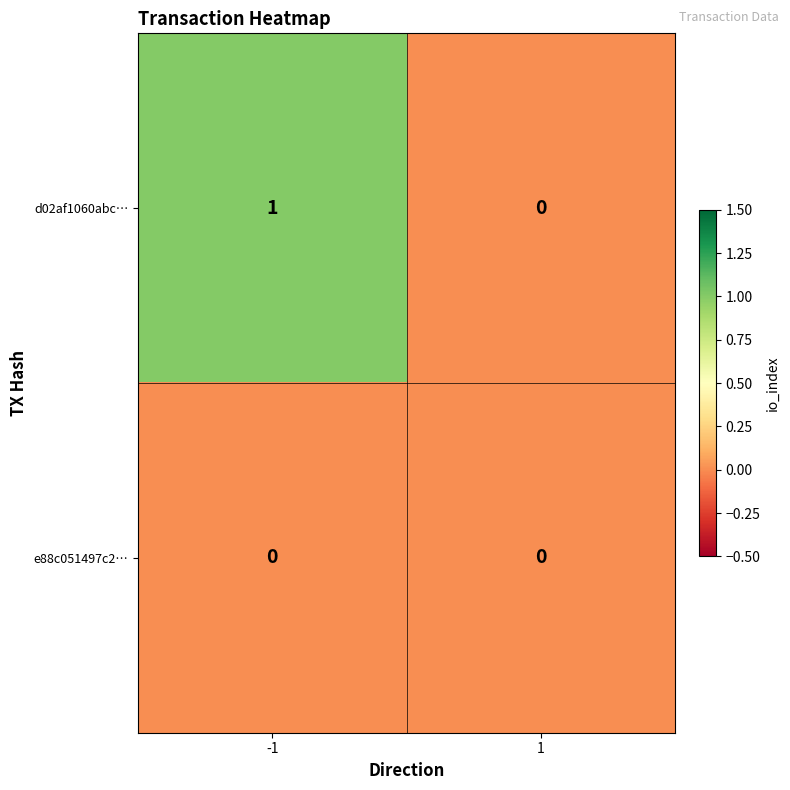

Rank the series by their maximum value, from highest to lowest.

d02af1060abc…, e88c051497c2…